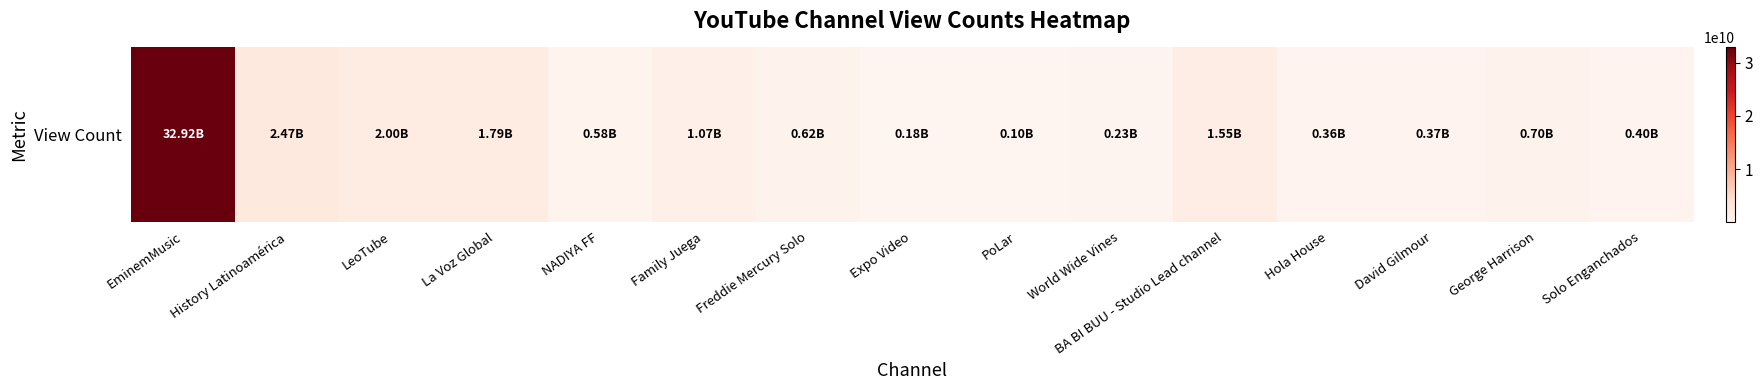

What is the sum of the values at LeoTube and La Voz Global?

3790314980